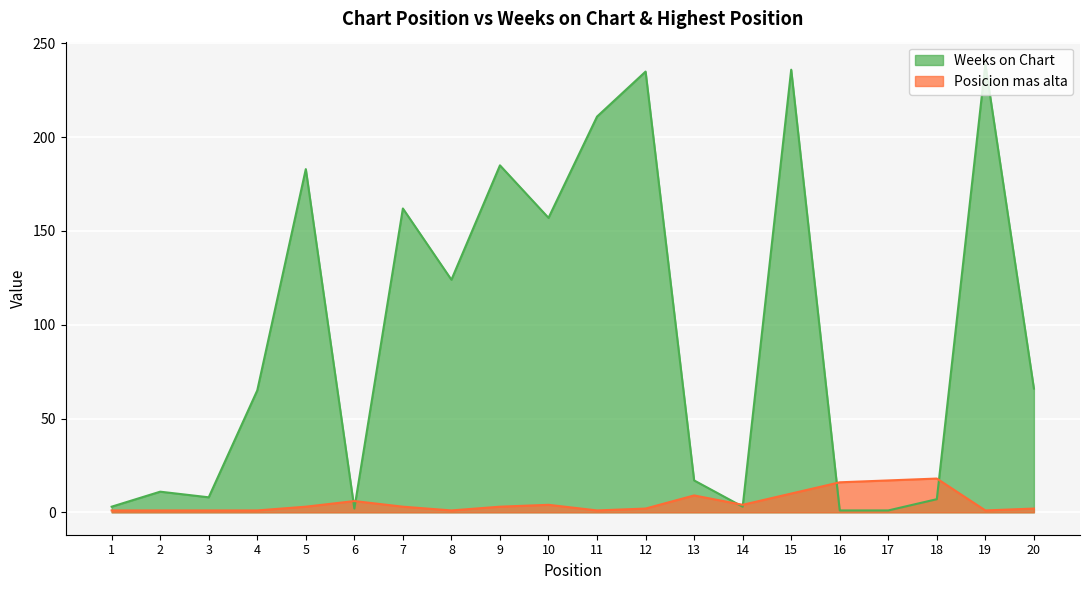

At which category is the sum across all series the highest?

15